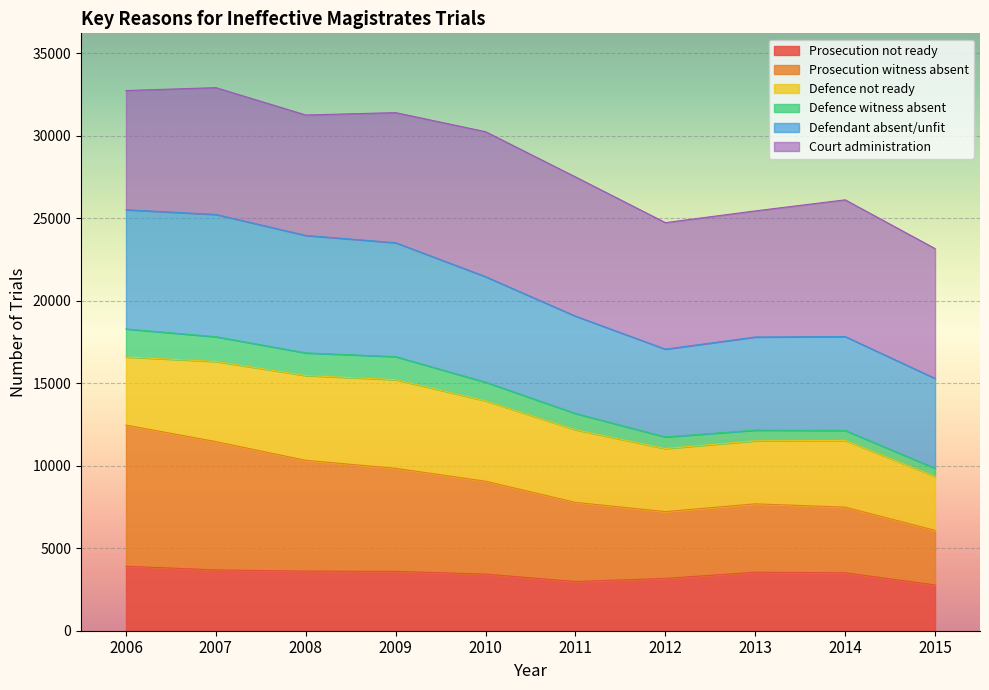

Is it true that Prosecution not ready equals 2216 at 2006?

False